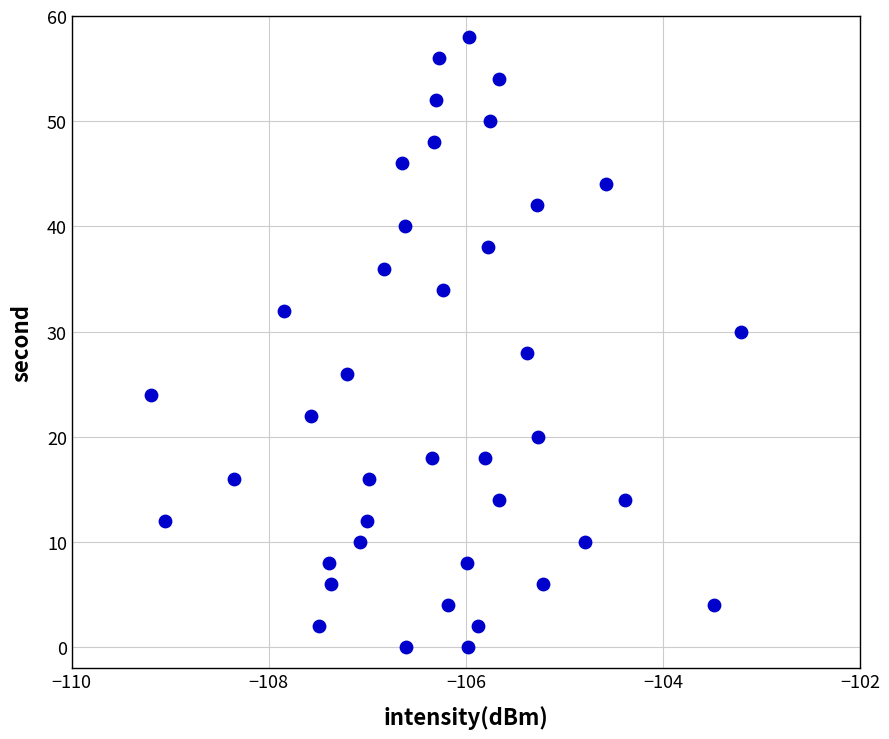

What is the range of Y values (max minus min)?

58